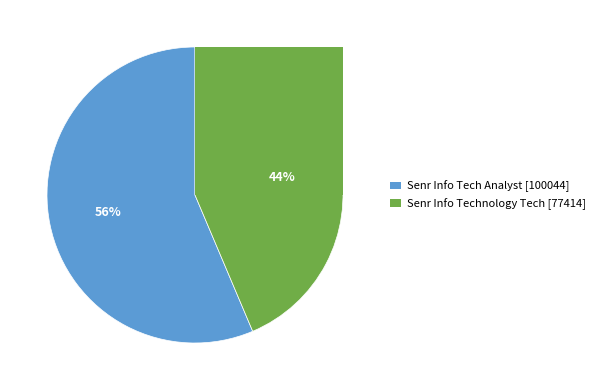

Is there a majority slice in this chart?

Yes